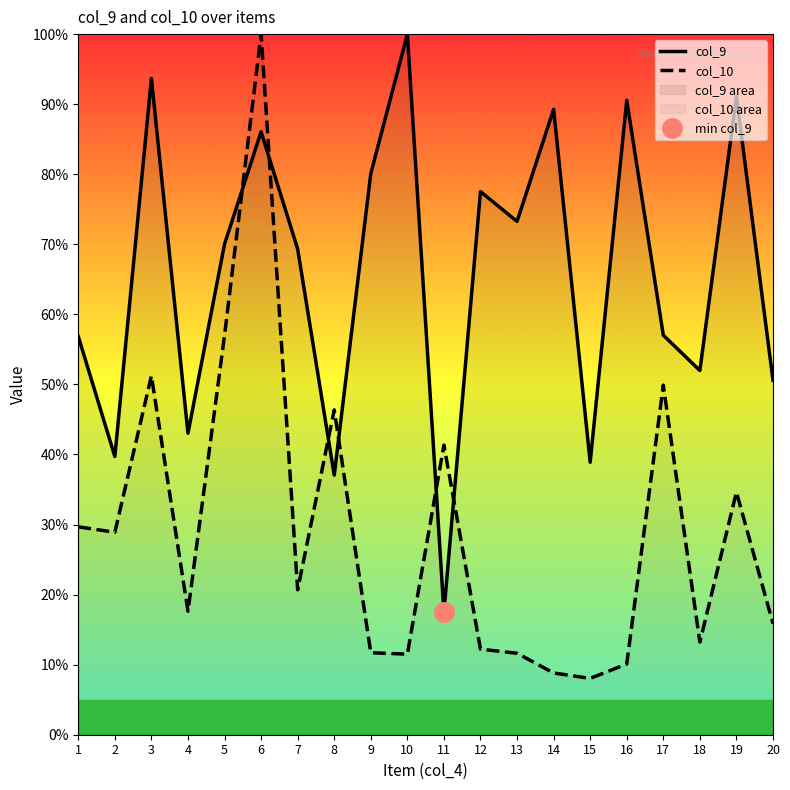

At which category does col_9 reach its first local peak?

3